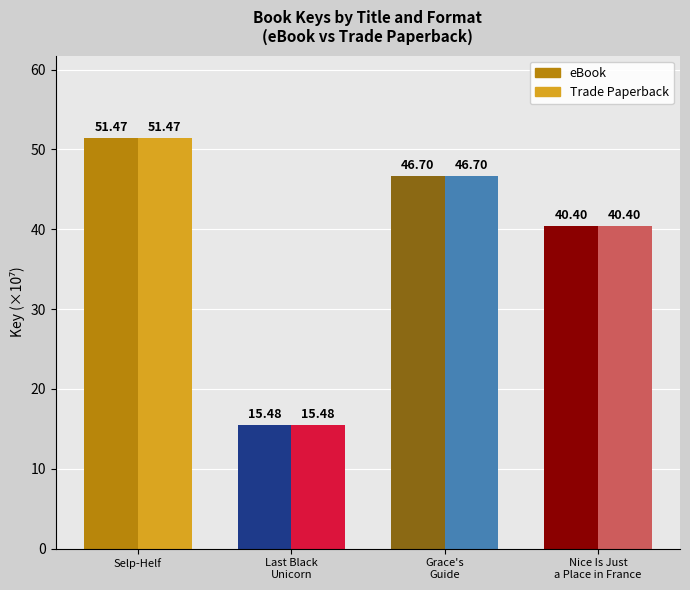

What is the label of the 4th bar from the left?

Nice Is Just
a Place in France